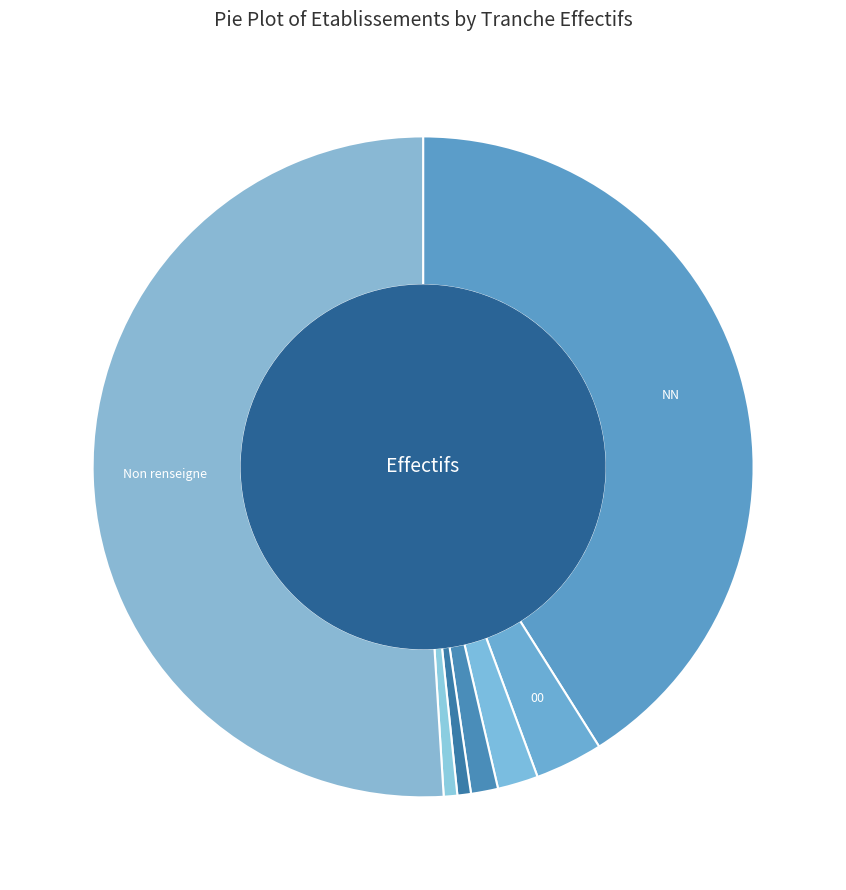

What is the smallest slice in the pie chart?

03